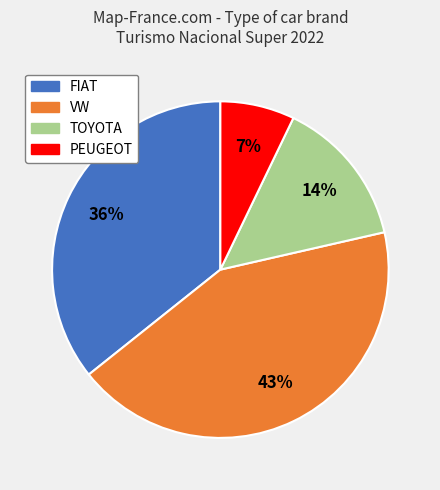

Count the number of slices in the pie.

4